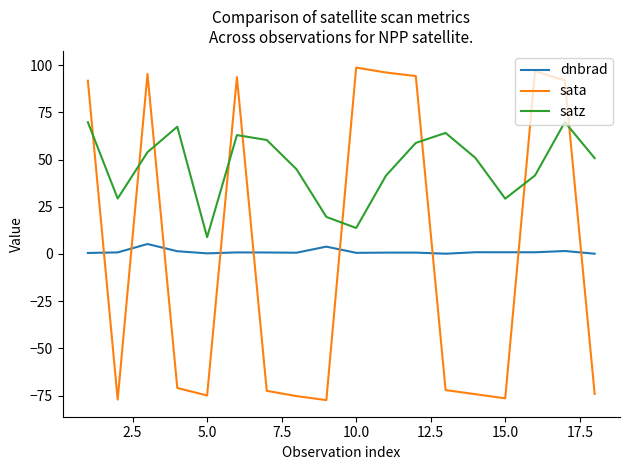

True or false: satz and dnbrad intersect in this chart.

False